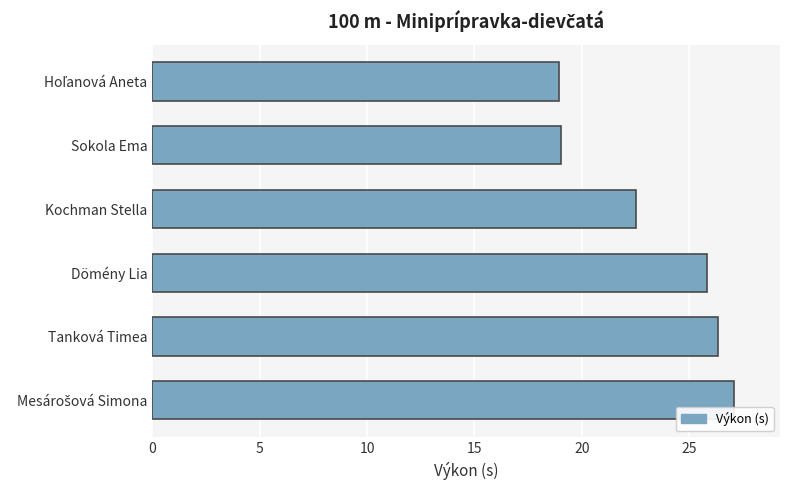

Reading bottom to top, list all the values displayed in this chart.

27.1	26.4	25.8	22.5	19.0	19.0